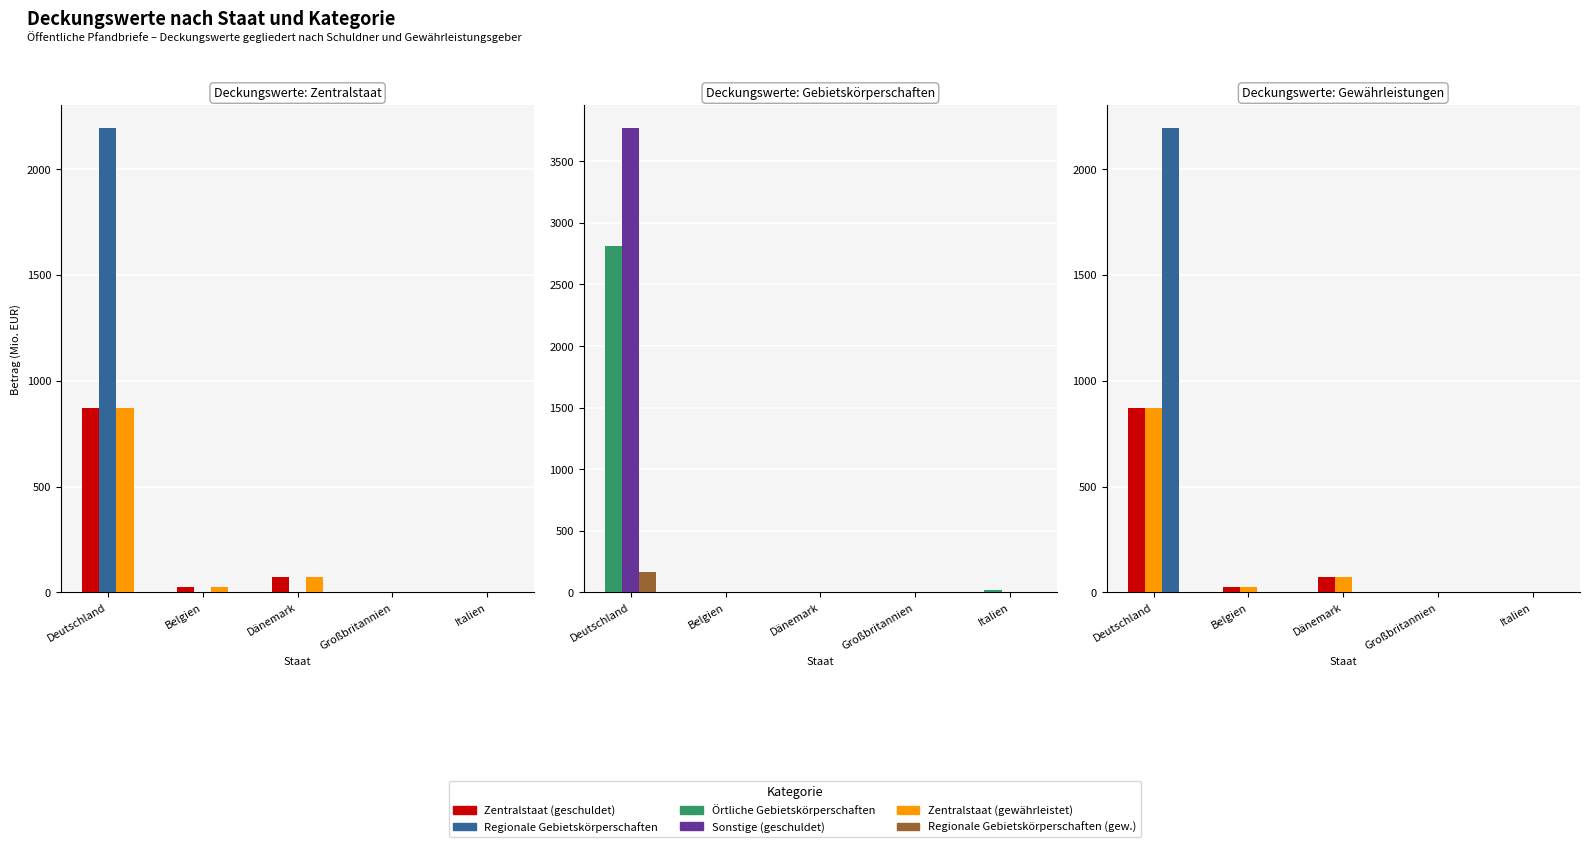

How many data points in Zentralstaat (geschuldet) are less than 27?

2